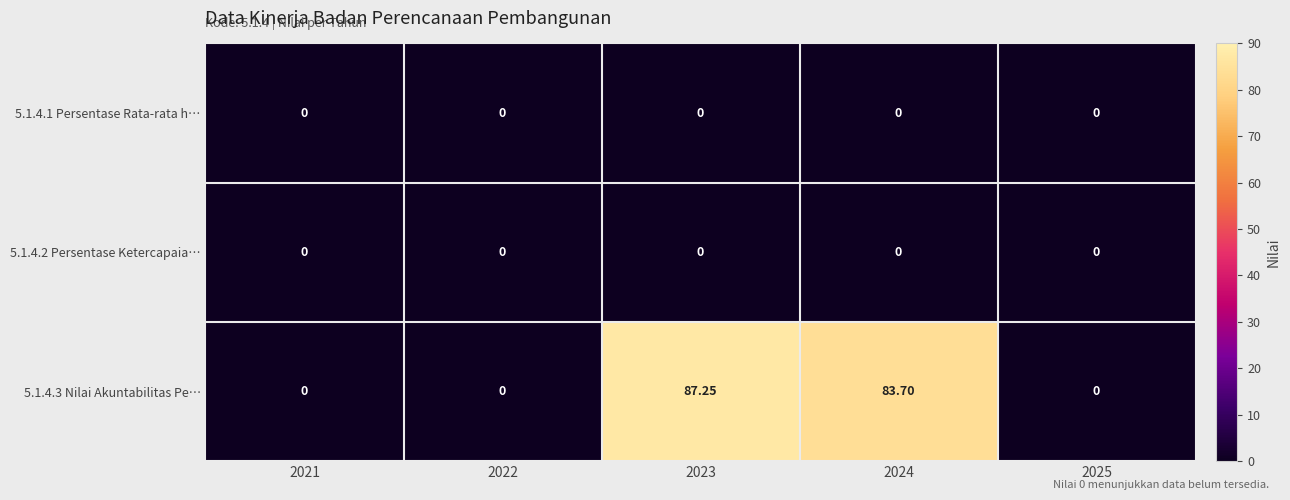

Count the number of data series in this chart.

3